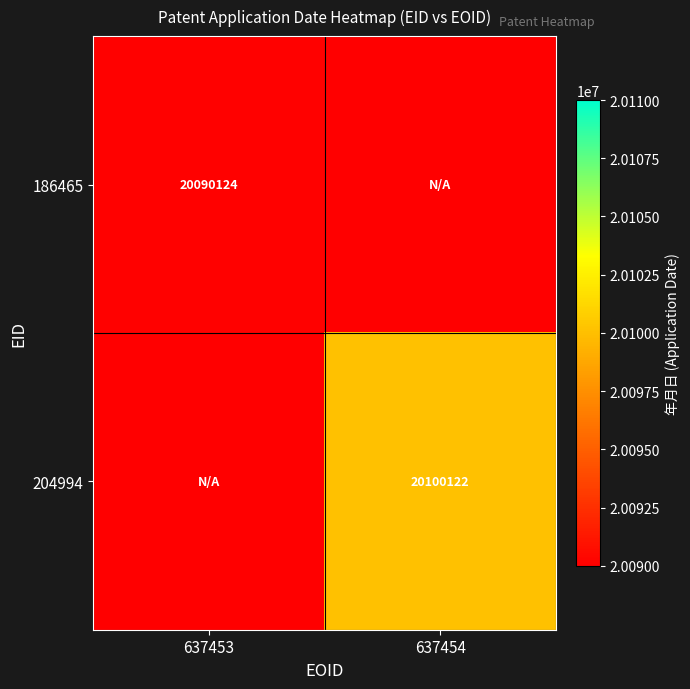

What is the total value across all series at 637454?

20100122